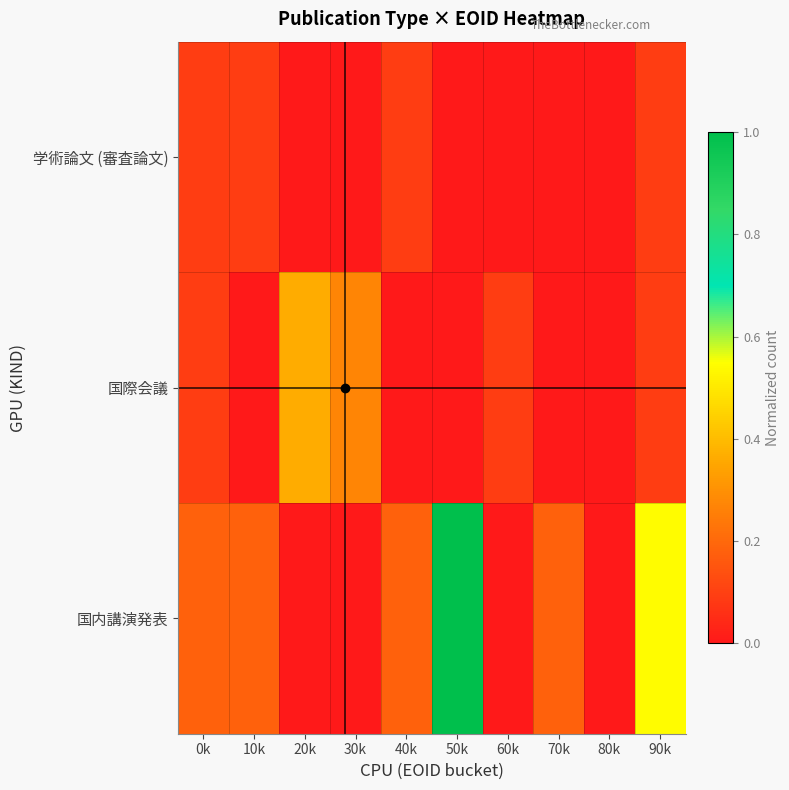

Reading left to right, extract all data points from this chart.

学術論文 (審査論文): 0k=0.1	10k=0.1	20k=0.0	30k=0.0	40k=0.1	50k=0.0	60k=0.0	70k=0.0	80k=0.0	90k=0.1
国際会議: 0k=0.1	10k=0.0	20k=0.4	30k=0.3	40k=0.0	50k=0.0	60k=0.1	70k=0.0	80k=0.0	90k=0.1
国内講演発表: 0k=0.2	10k=0.2	20k=0.0	30k=0.0	40k=0.2	50k=1.0	60k=0.0	70k=0.2	80k=0.0	90k=0.5